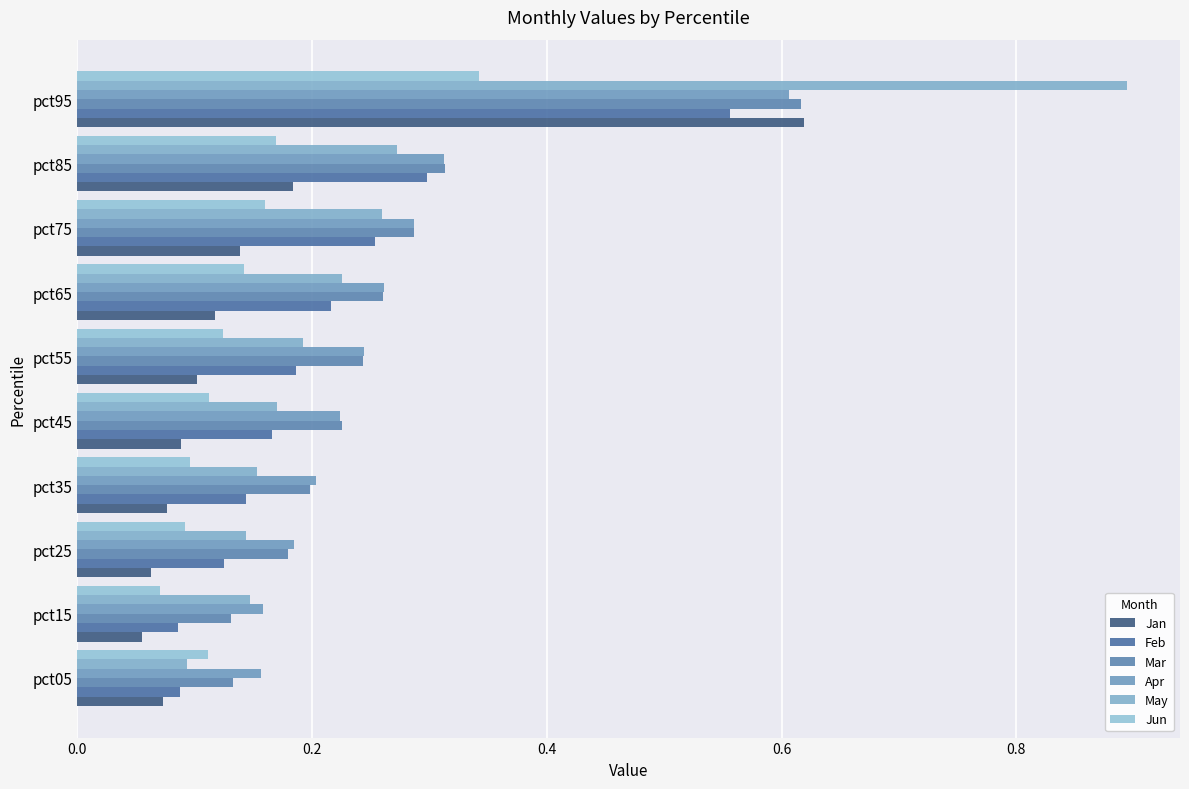

How many data points does each series have?

10